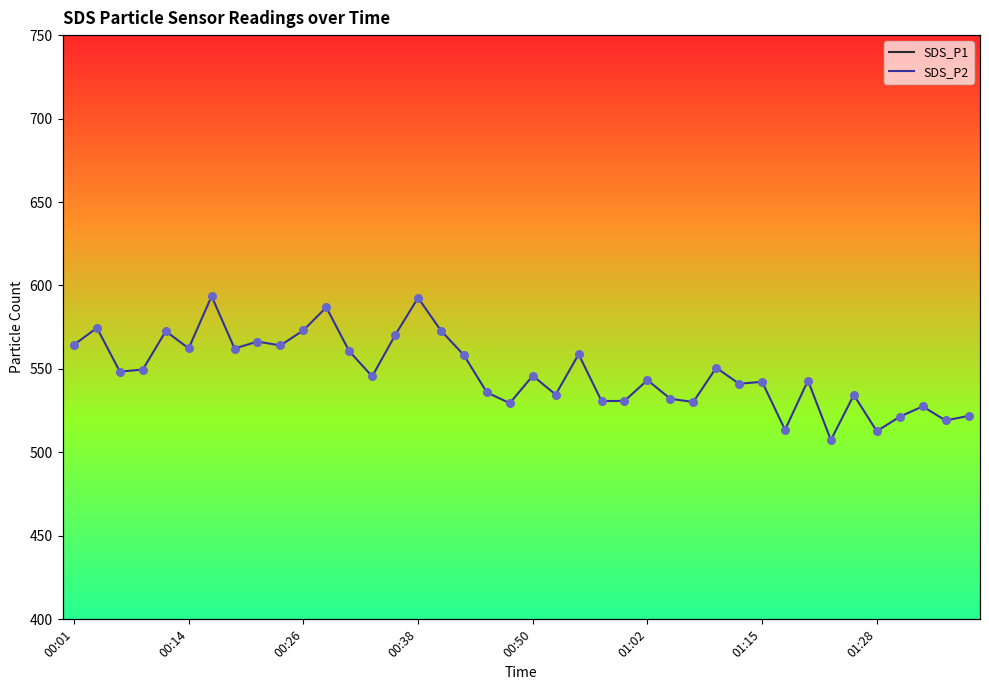

Is the value of SDS_P2 at 33 greater than the value of SDS_P1 at 19?

No